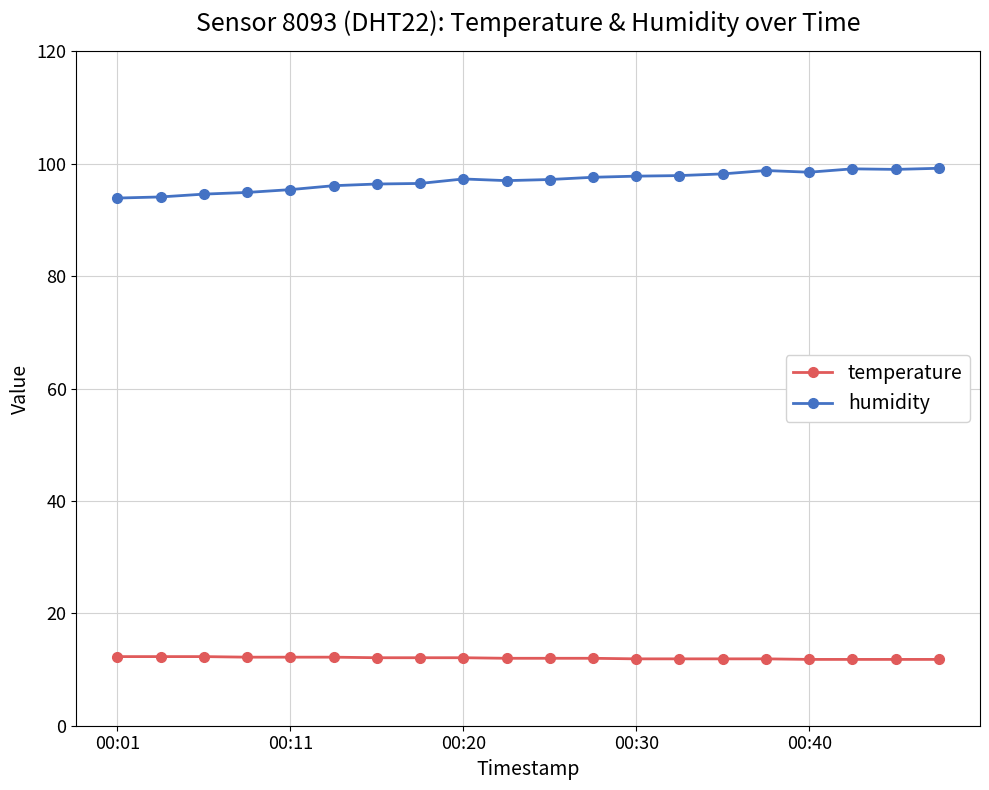

True or false: humidity has more than 0 interior local peaks.

True